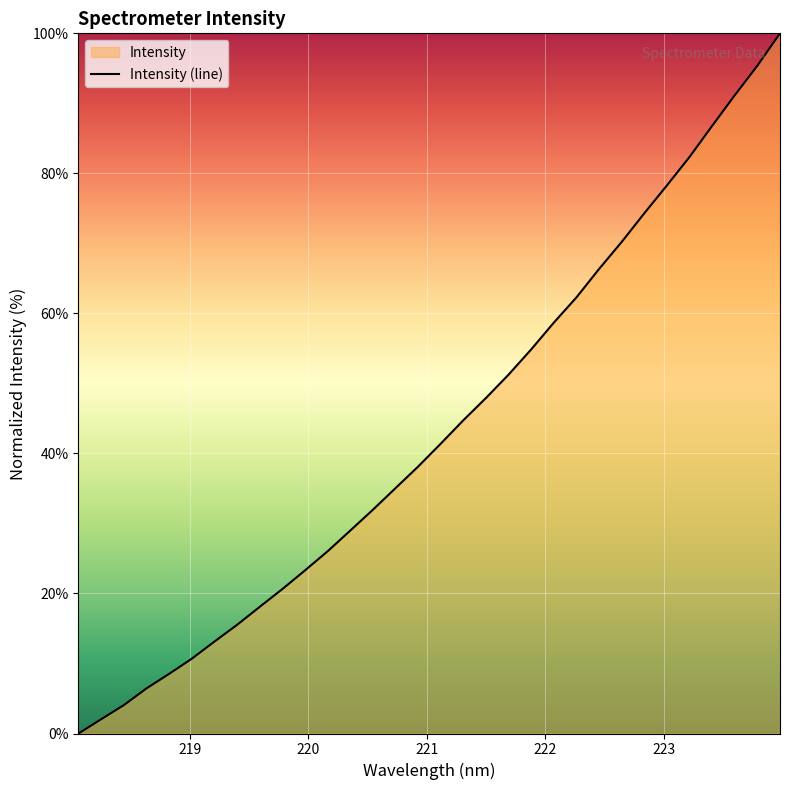

What is the difference between the maximum and minimum values?

100.0